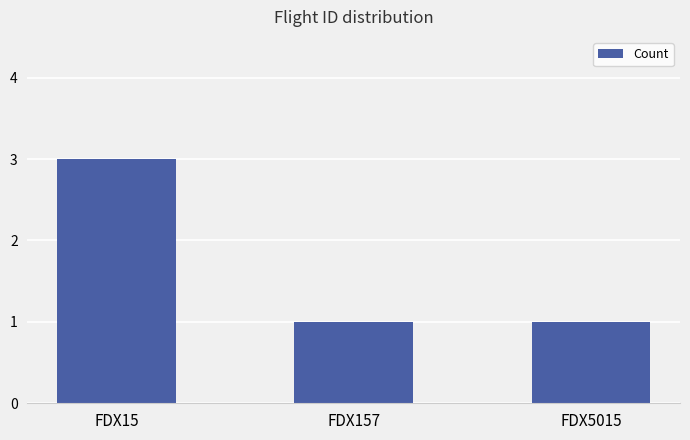

What is the average value?

2